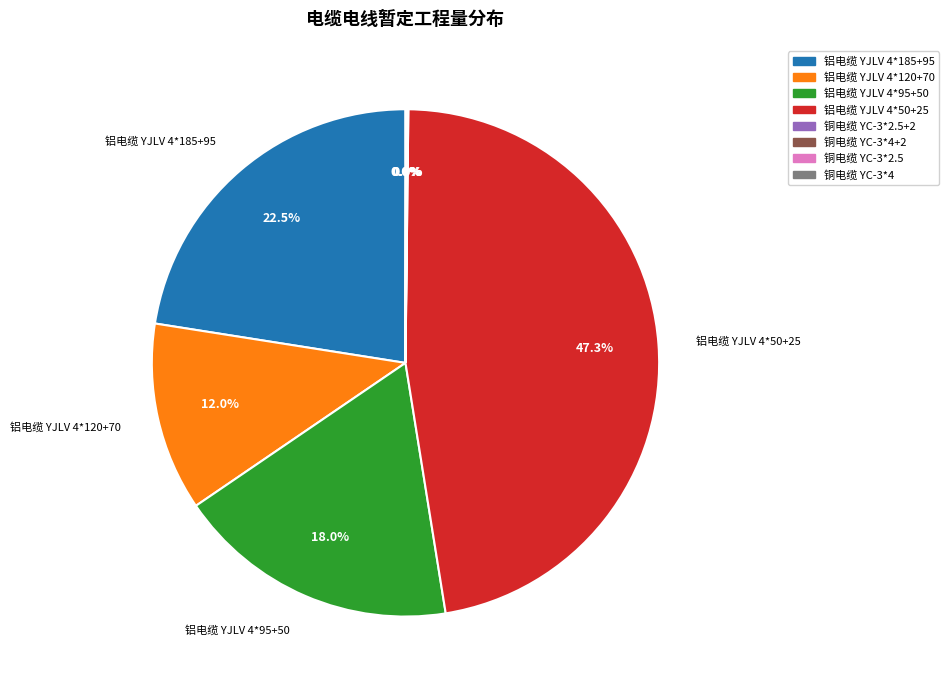

Is there any slice that represents more than half of the pie?

No